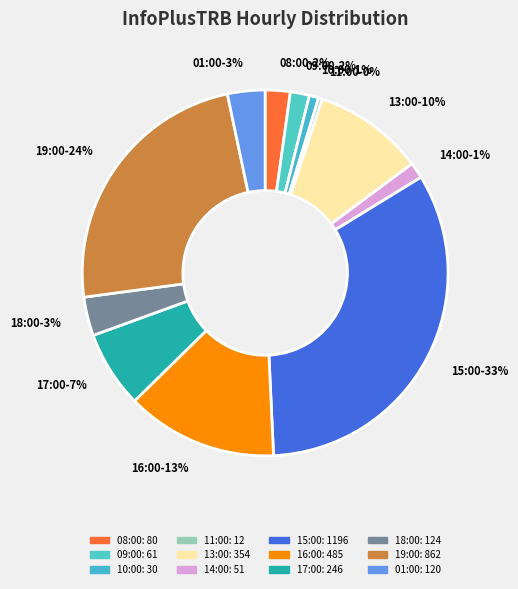

To the nearest percent, what portion does 16:00 represent?

13%